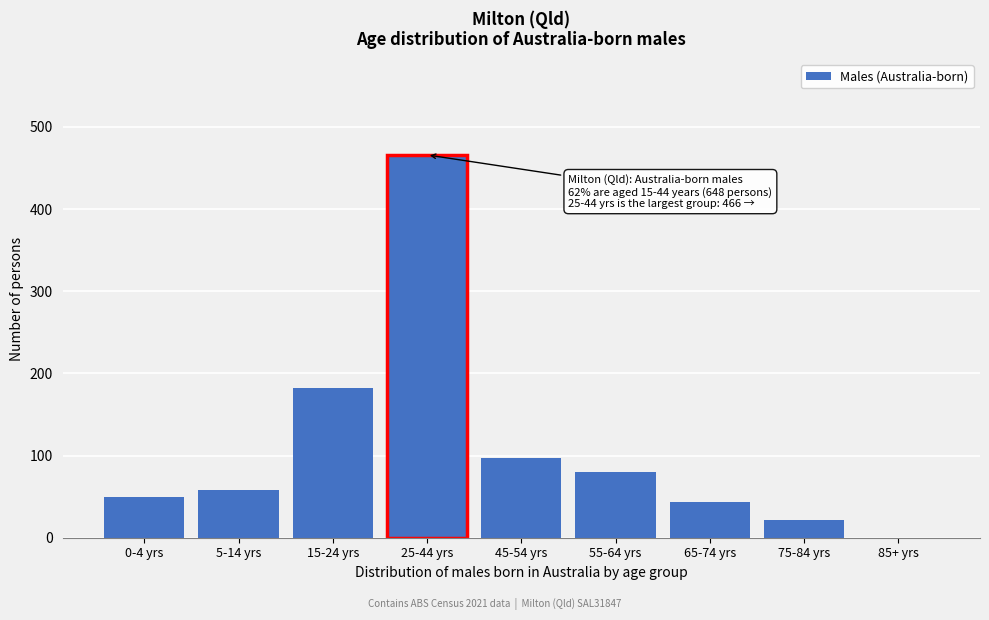

Reading right to left, extract all data points from this chart.

85+ yrs=0	75-84 yrs=21	65-74 yrs=43	55-64 yrs=80	45-54 yrs=97	25-44 yrs=466	15-24 yrs=182	5-14 yrs=58	0-4 yrs=49